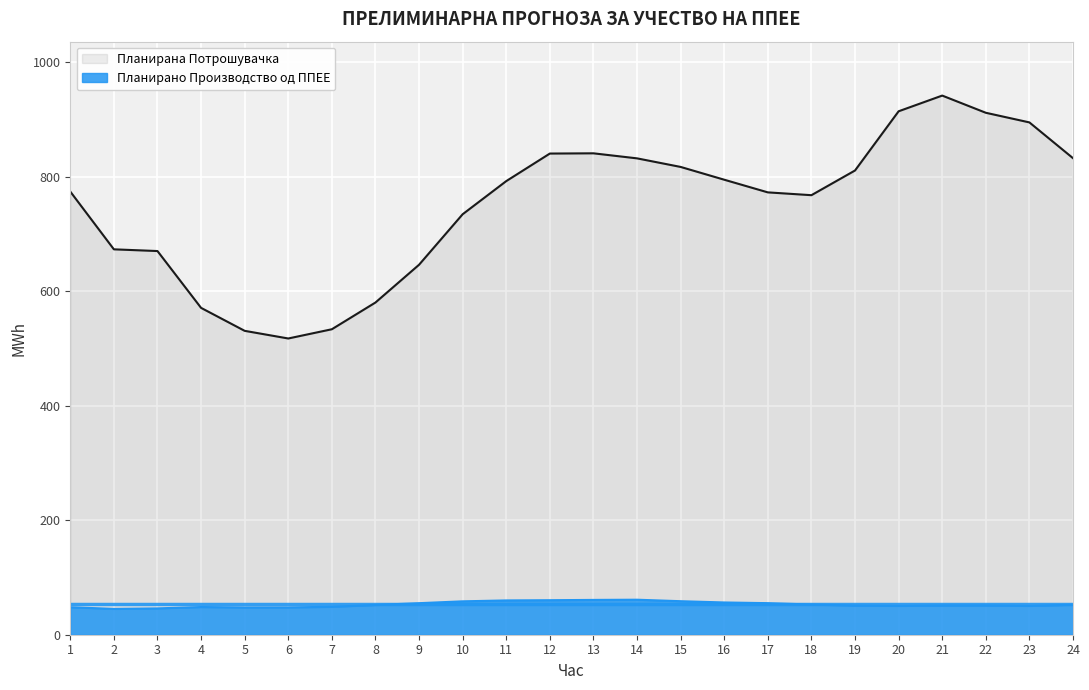

What is the highest value of the Планирана Потрошувачка series?

941.8